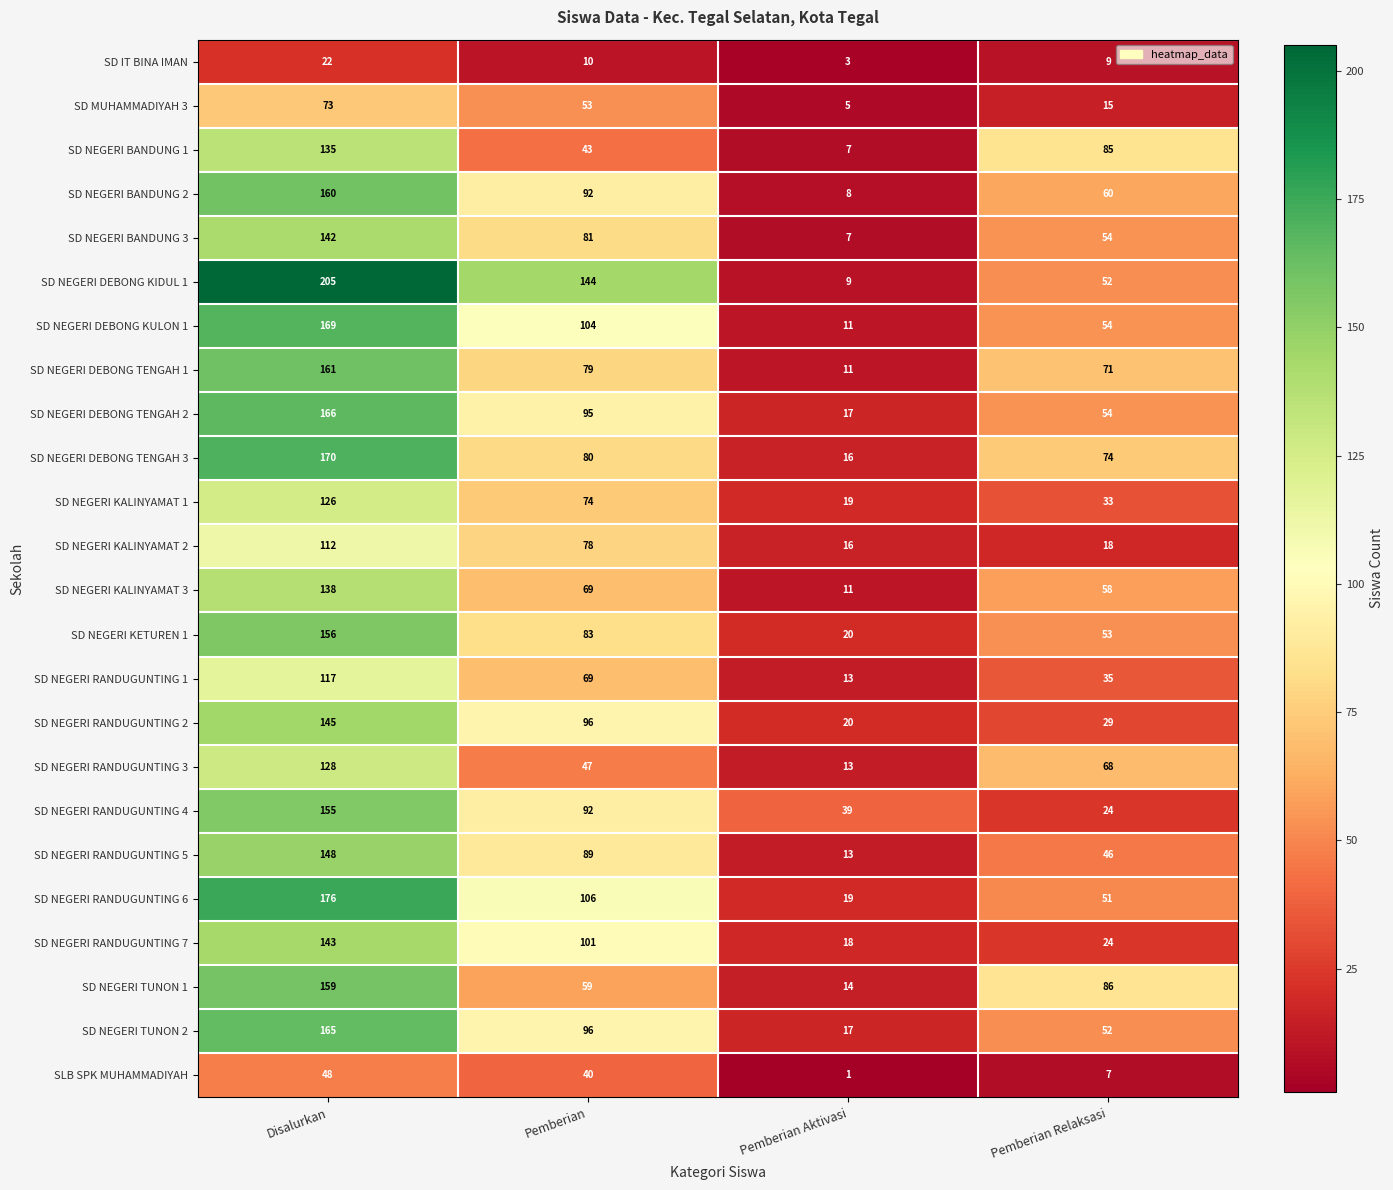

Which series has the largest total across all categories?

SD NEGERI DEBONG KIDUL 1